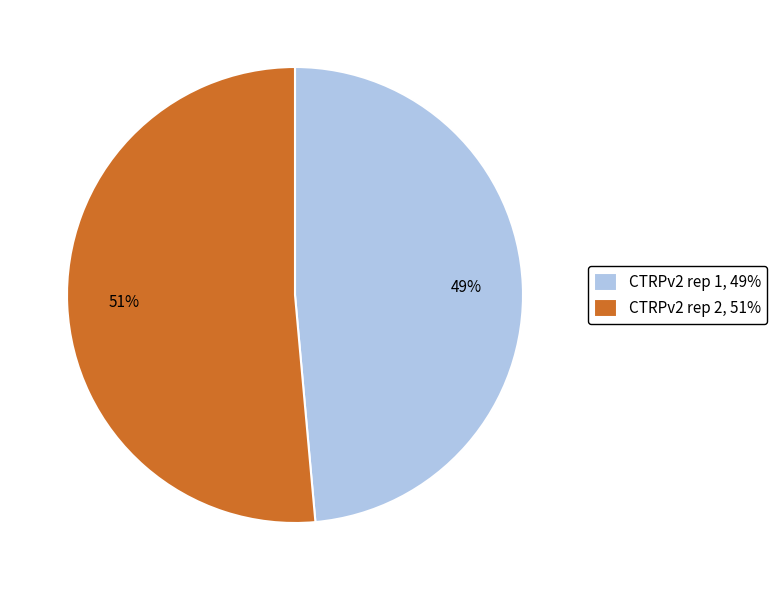

True or false: CTRPv2 rep 2, 51% accounts for 39% of the total.

False